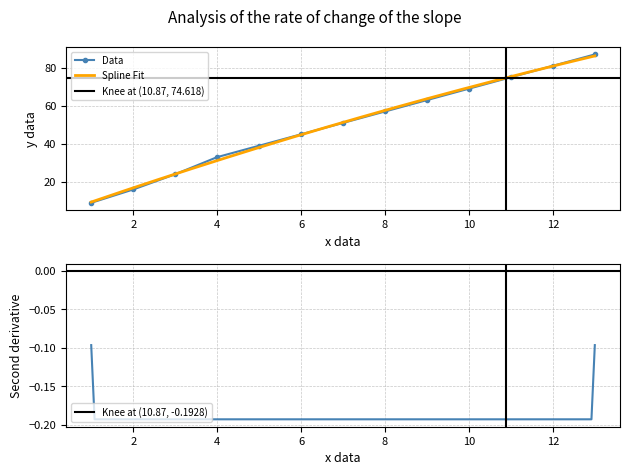

What is the sum of all values?

649